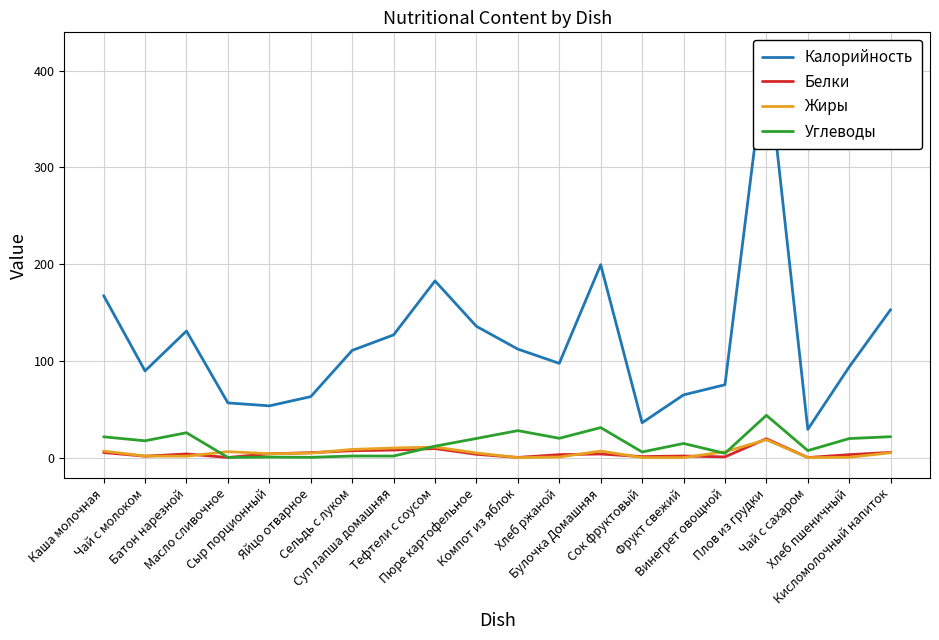

What is the total value across all series at Фрукт свежий?

81.0